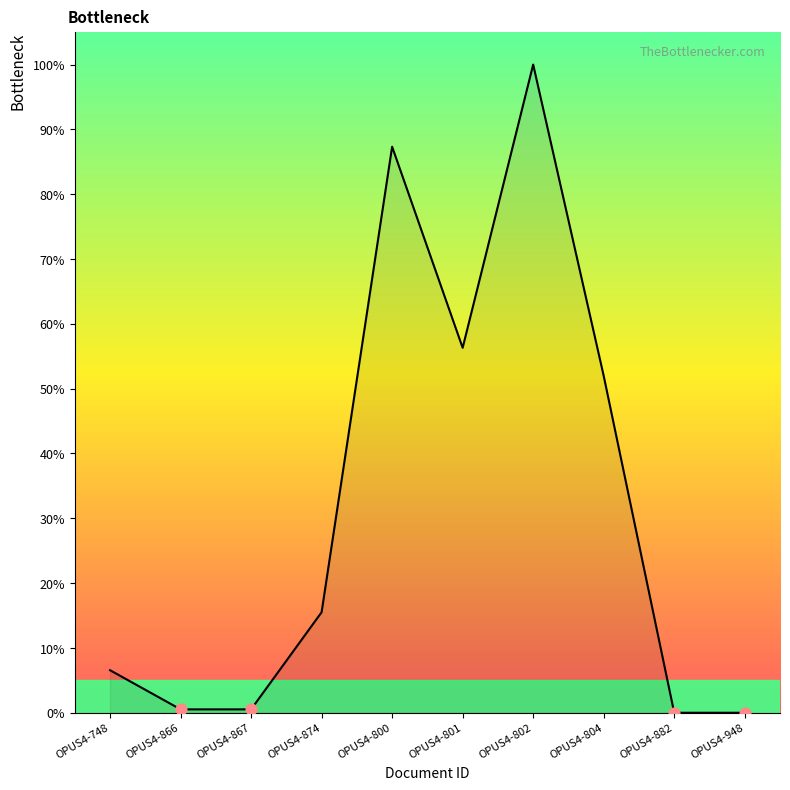

What is the change in value from OPUS4-866 to OPUS4-802?

+99.5